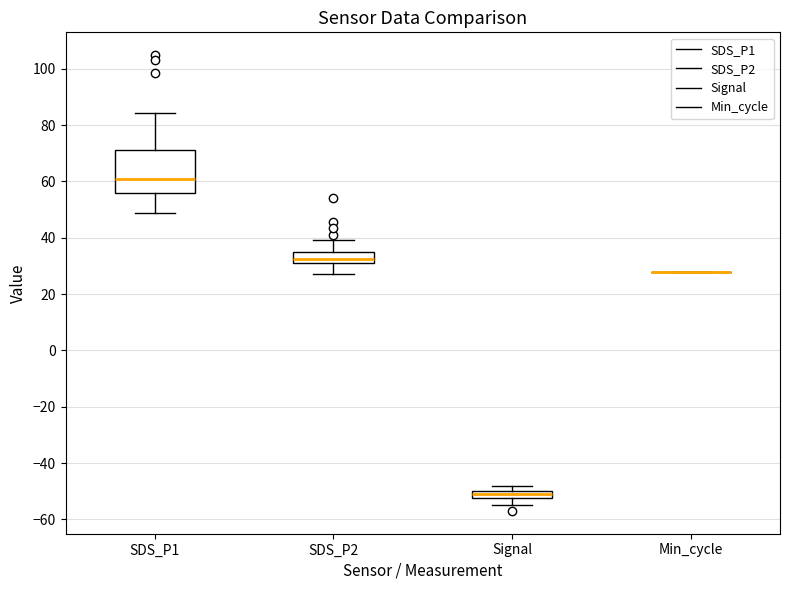

Where is the lower edge of the box for SDS_P2 on the y-axis? The values are not printed on the chart, so give them approximately, as read against the axis.

32